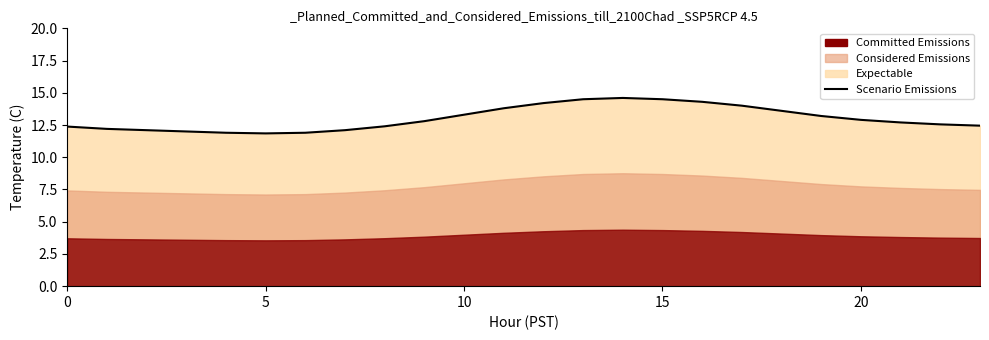

The chart shows a value of 14.3 at 16. True or false?

True